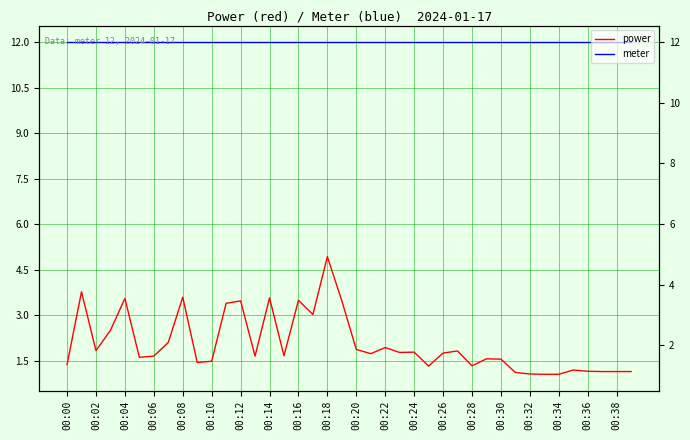

True or false: power has a value of 1.6 at 00:08.

False